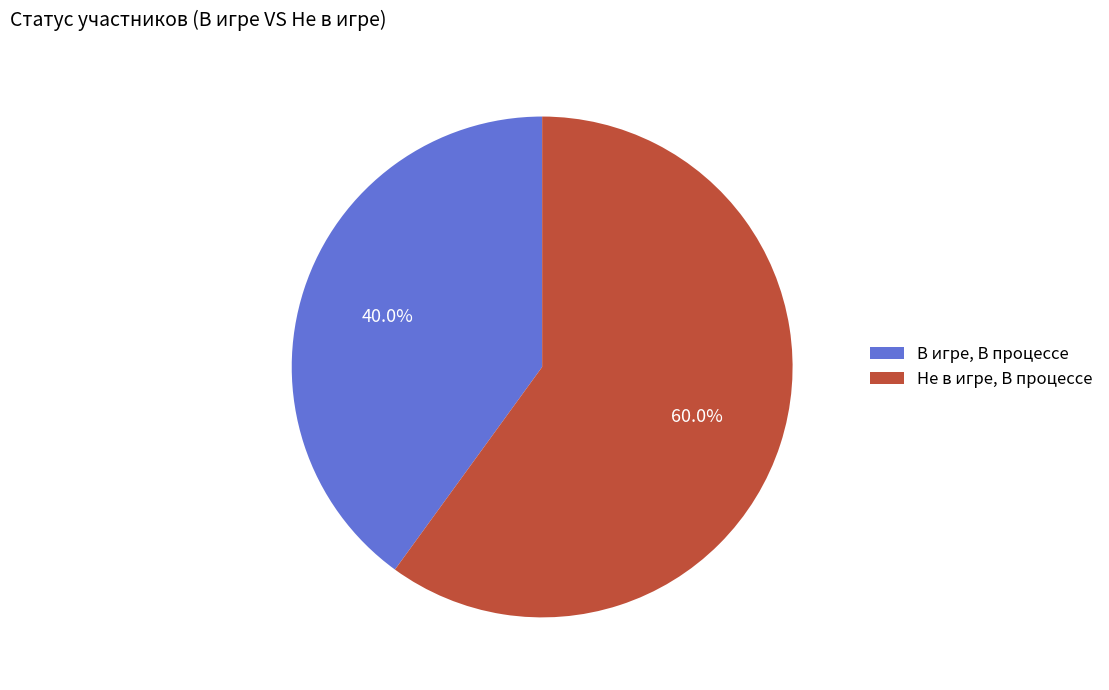

What is the total percentage of В игре, В процессе and Не в игре, В процессе?

100.0%